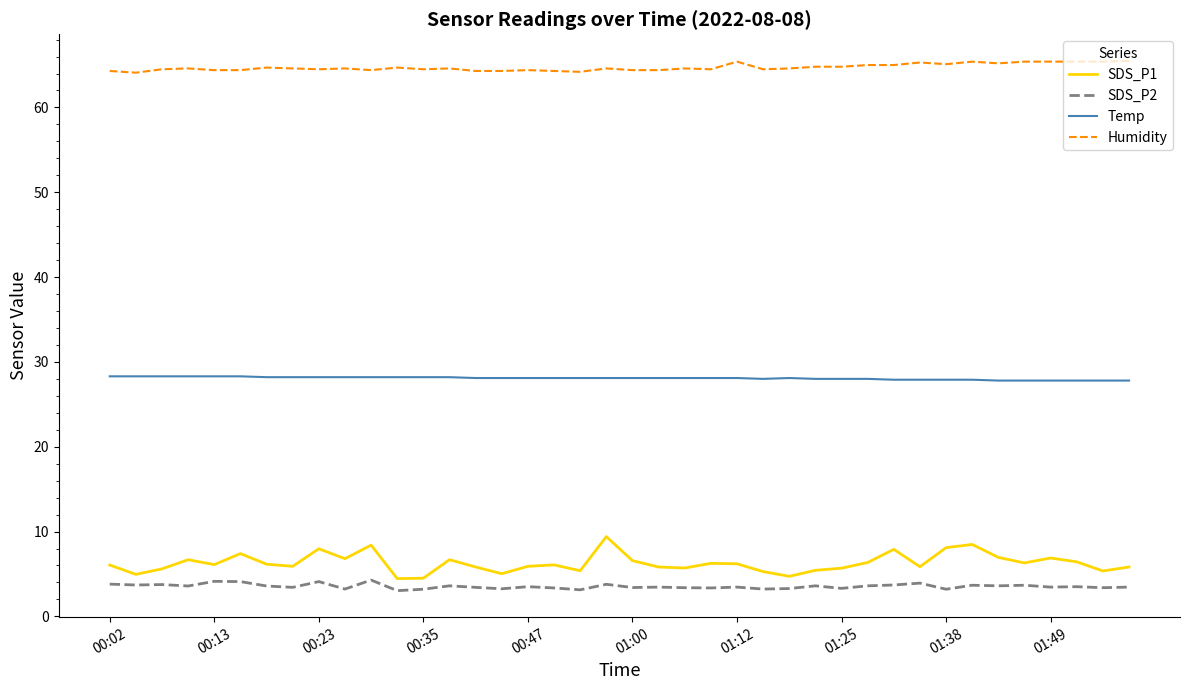

True or false: SDS_P1 and Humidity cross at least once.

False